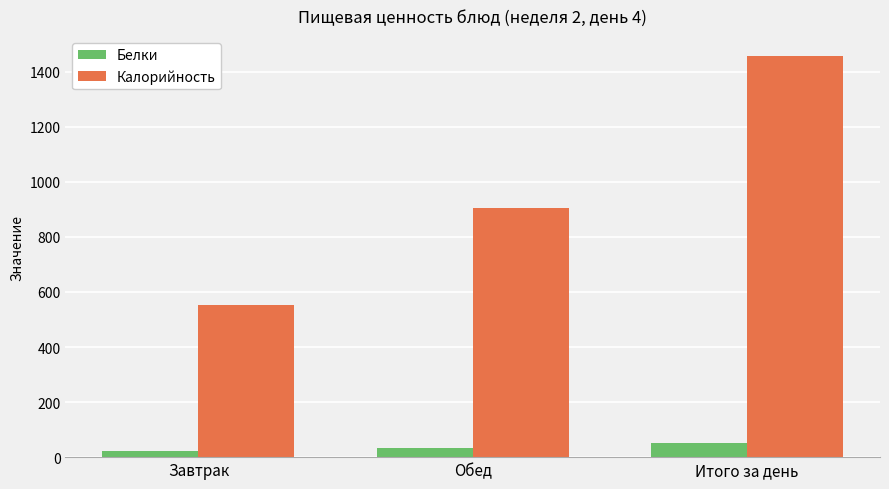

Which series has the largest total across all categories?

Калорийность